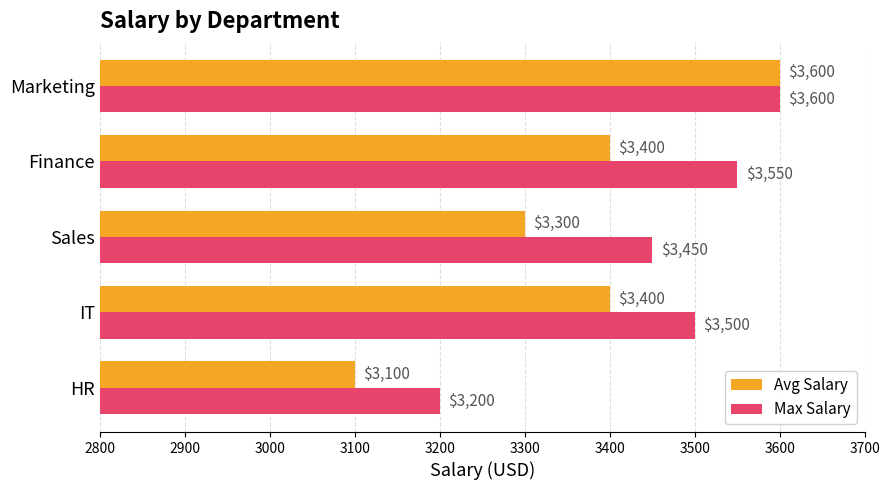

What is the difference between the maximum and minimum values in the Max Salary series?

400